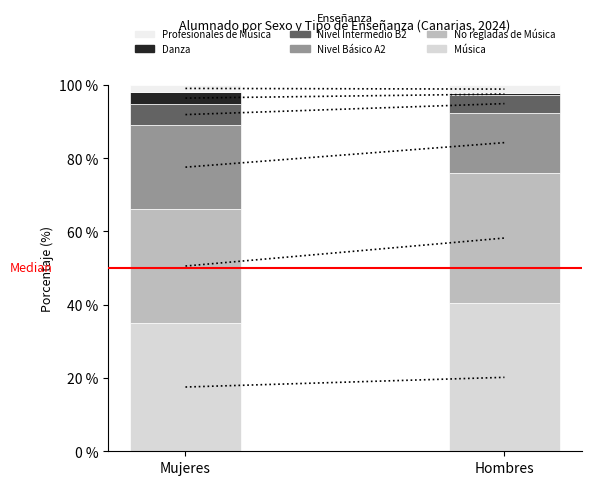

At Hombres, list the series in order from smallest to largest.

Danza, Profesionales de Música, Nivel Intermedio B2, Nivel Básico A2, No regladas de Música, Música